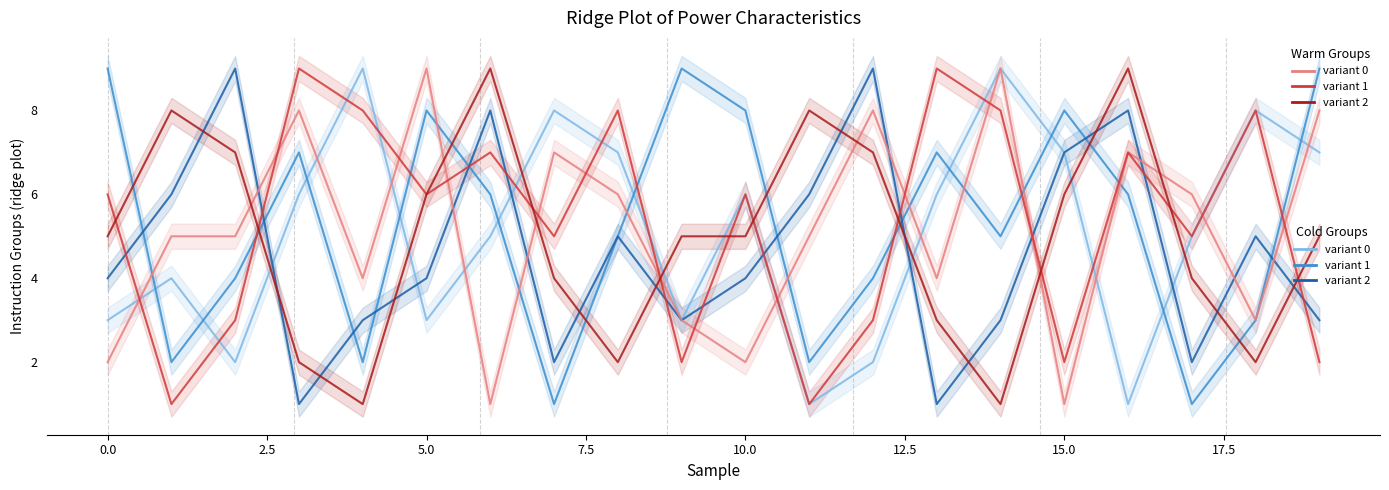

What is the lowest value of the col_3/5/7 variant 0 series?

1